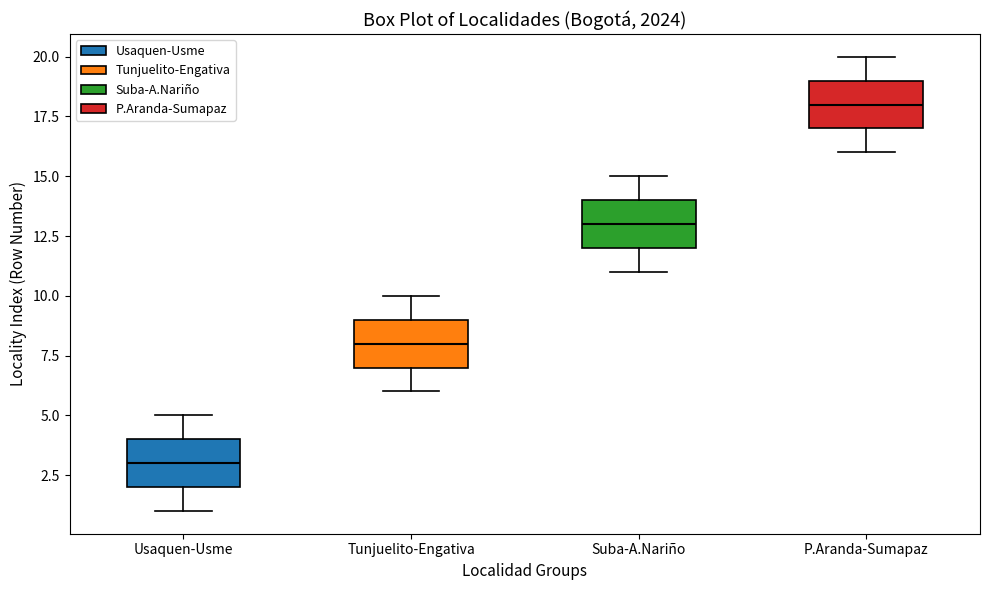

Where does the upper whisker of the box for Suba-A.Nariño end on the y-axis? The values are not printed on the chart, so give them approximately, as read against the axis.

15